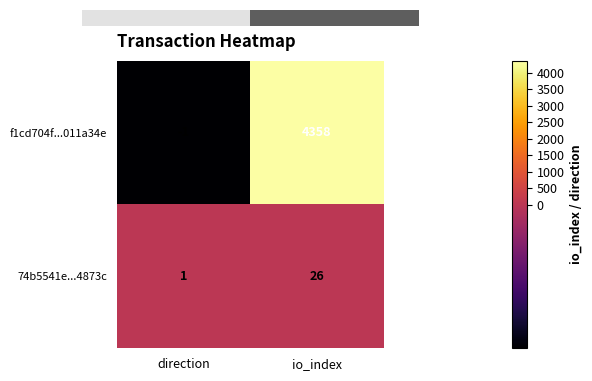

What is the sum of all f1cd704f...011a34e values?

4357